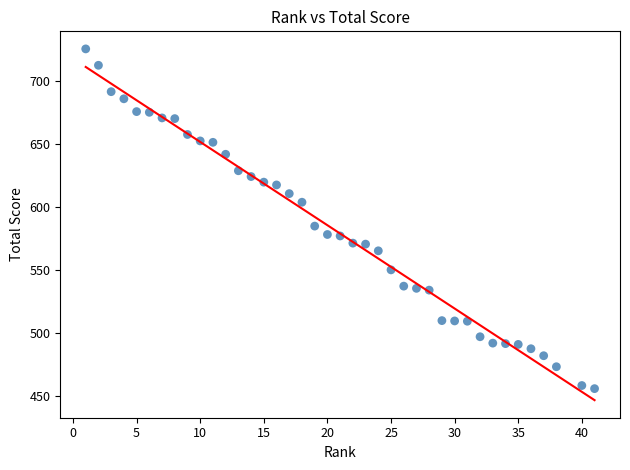

What is the range of X values (max minus min)?

40.0